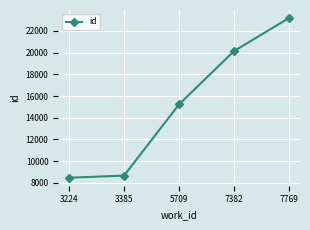

Where is the data nearest to the value 15830?

5709